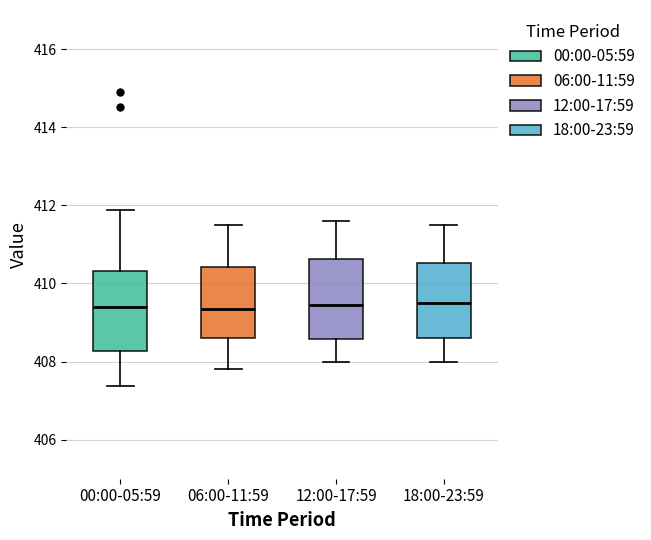

Reading left to right, transcribe this box plot: for each box, give where its median line is, the range the box spans, and where its two whiskers end, as read against the y-axis. The values are not printed on the chart, so give them approximately, as read against the axis.

00:00-05:59: median 409.4, box 408.2 to 410.4, whiskers 407.4 to 411.8
06:00-11:59: median 409.4, box 408.6 to 410.4, whiskers 407.8 to 411.6
12:00-17:59: median 409.4, box 408.6 to 410.6, whiskers 408.0 to 411.6
18:00-23:59: median 409.6, box 408.6 to 410.6, whiskers 408.0 to 411.6